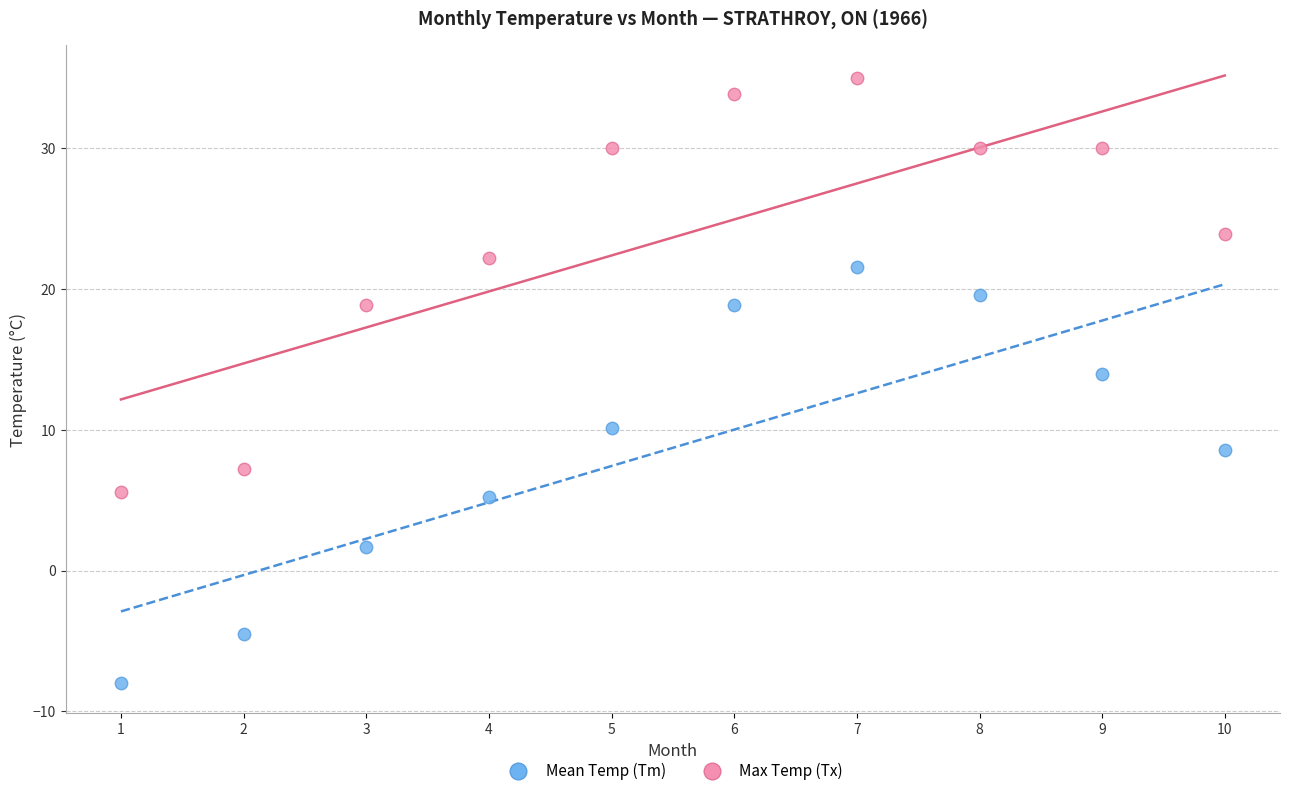

Which series has the largest Y range (max minus min)?

Mean Temp (Tm)